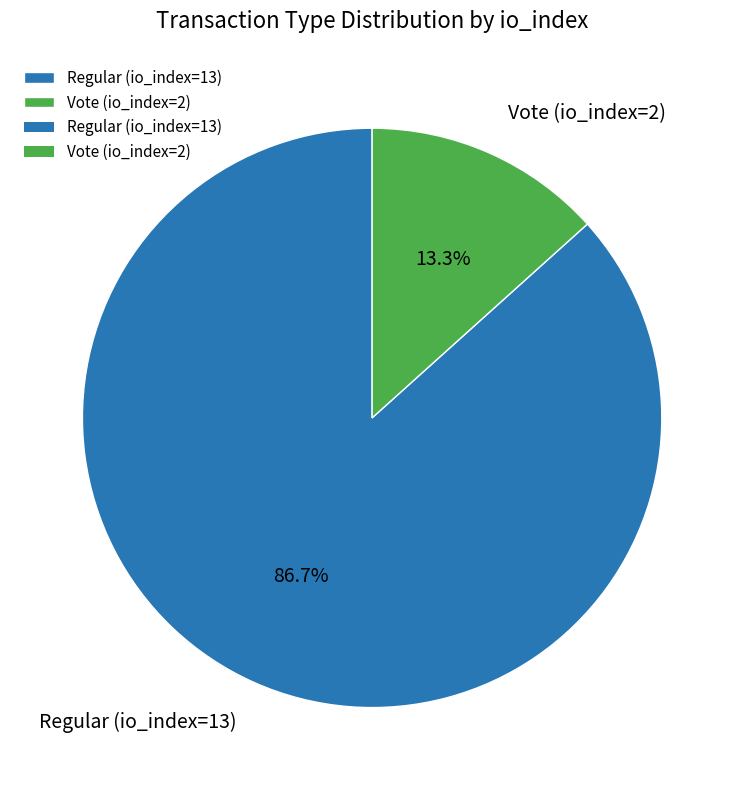

The Regular (io_index=13) slice represents 87% of the pie. True or false?

True